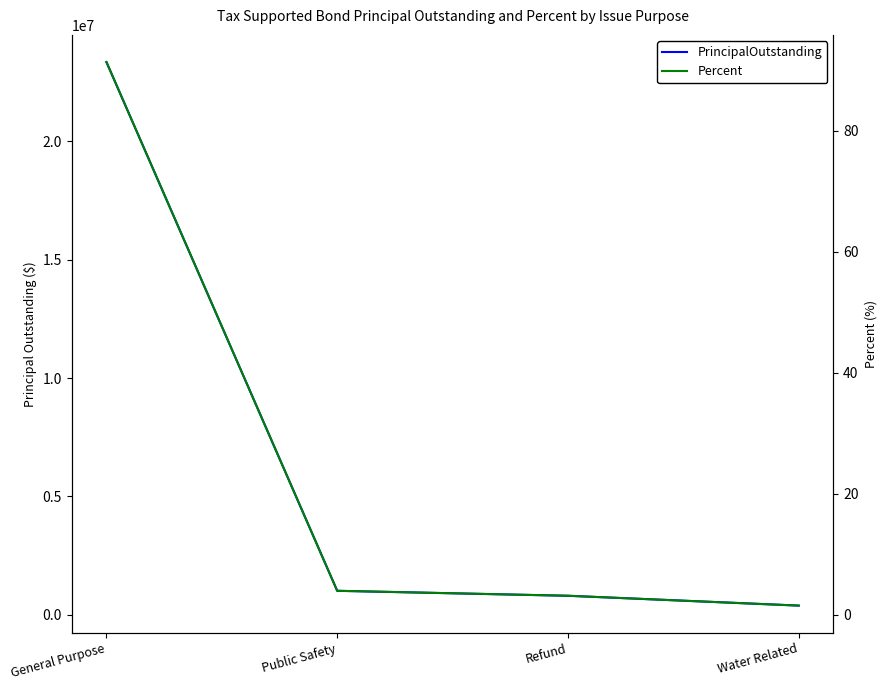

True or false: Percent has more than 1 points higher than both neighbors.

False